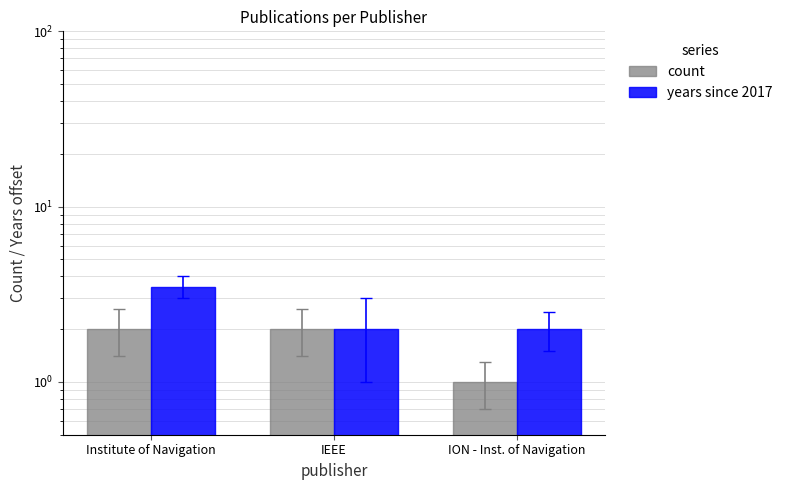

Count the number of data series in this chart.

2